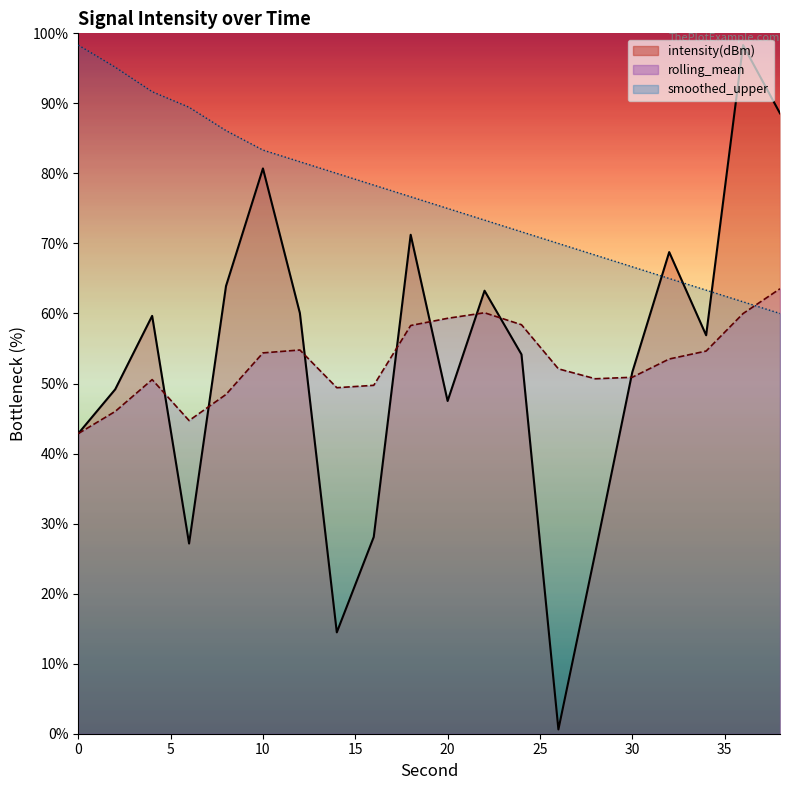

Where does the rolling_mean series first go above 53?

10